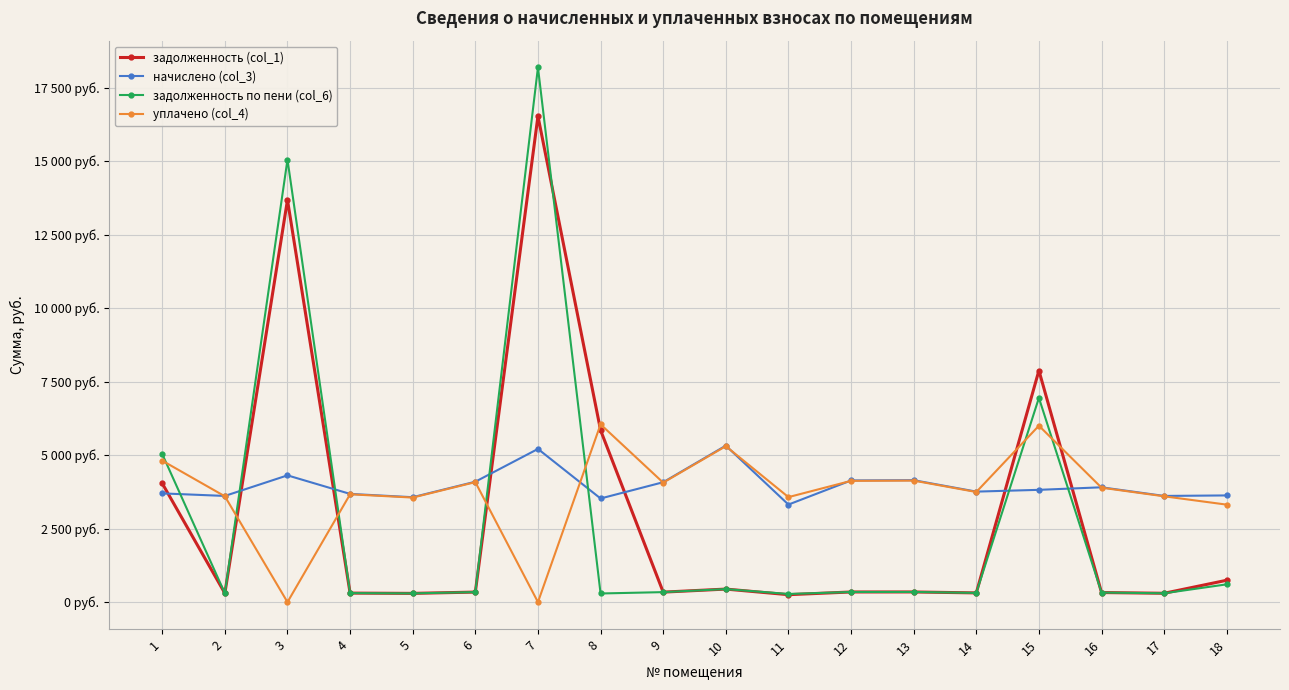

Between 11 and 12, which is larger?

12